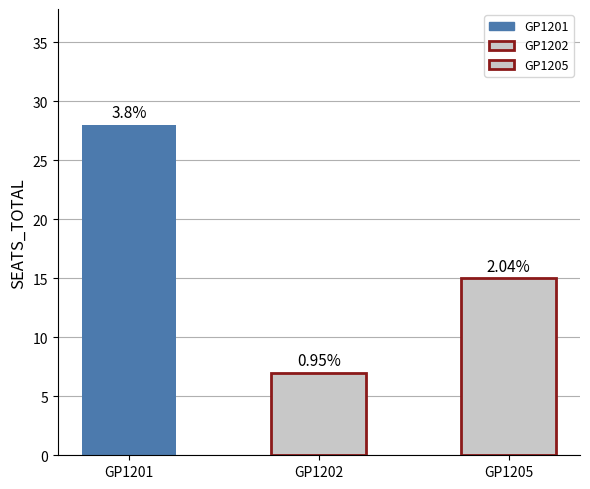

What is the spread (max minus min) of values at GP1201?

24.2